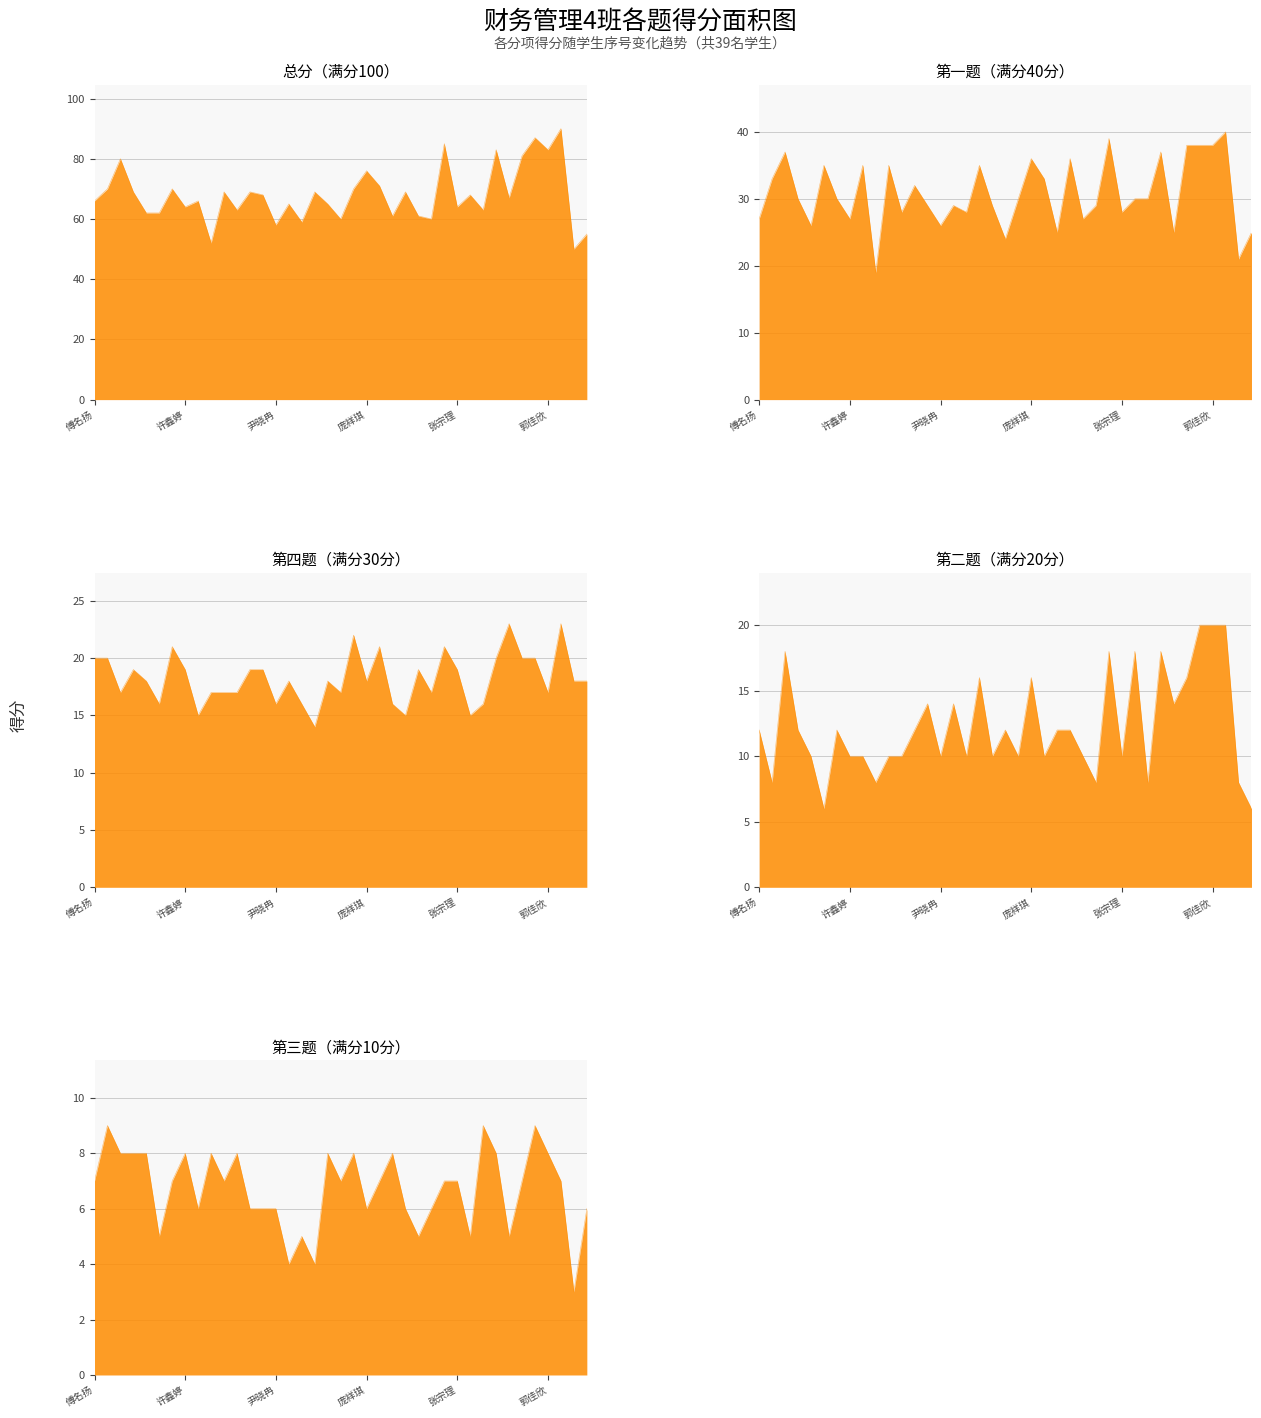

How many values in the 二.(20分) series are below 12?

19